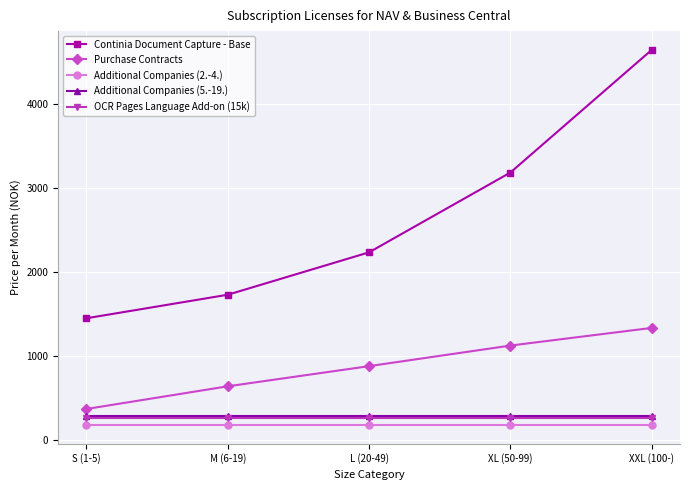

Is this an area chart (filled region under the line)?

No